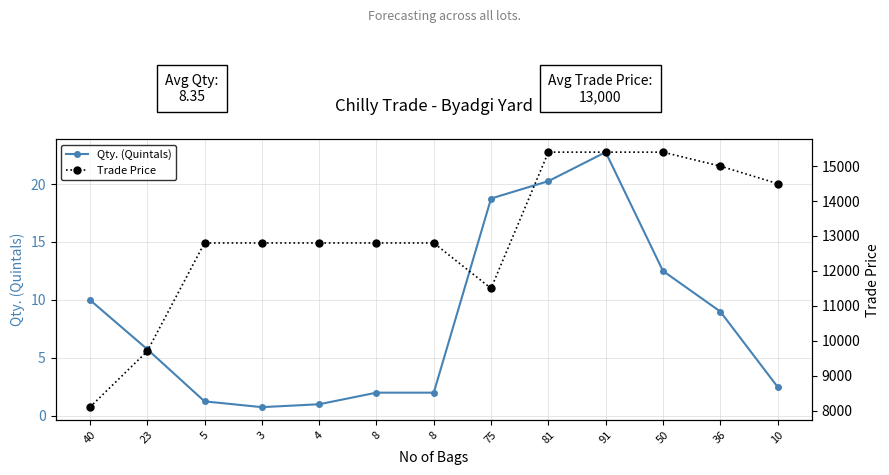

The value of Qty. (Quintals) at 8 is 2.0. True or false?

True